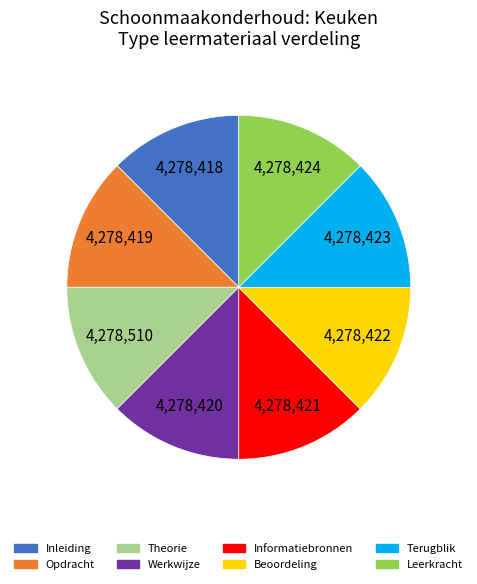

Is there any slice that represents more than half of the pie?

No